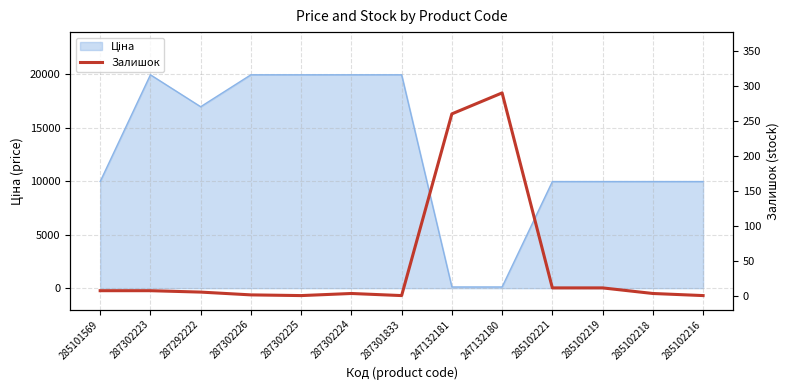

True or false: the data has more than 0 interior local peaks.

True